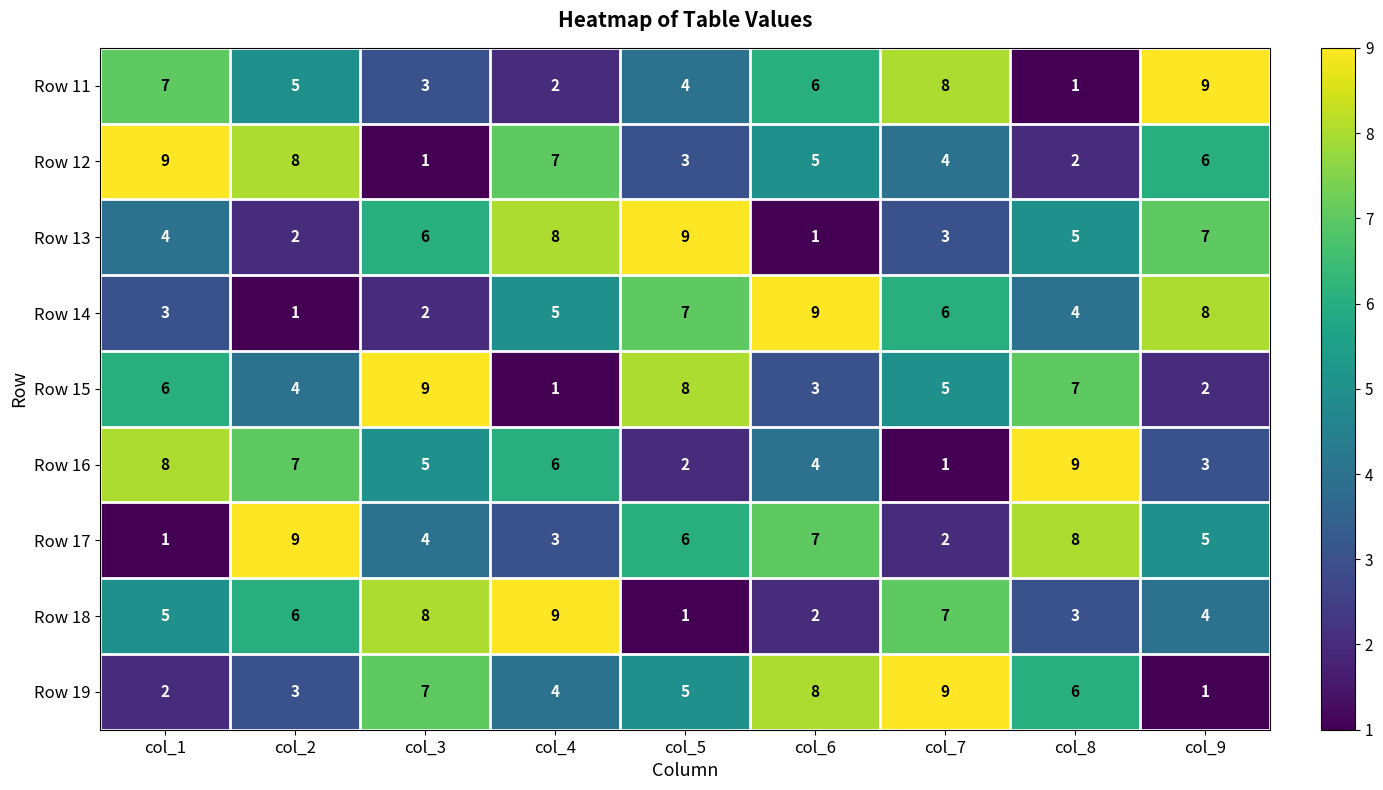

The Row 13 series shows 9 at col_5. True or false?

True